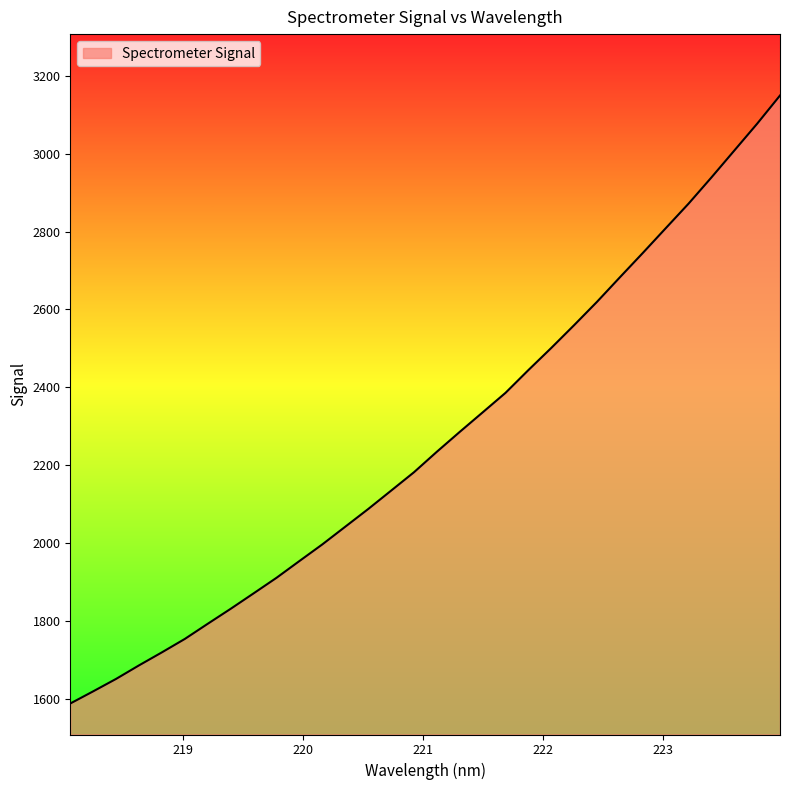

What is the difference between the maximum and minimum values?

1559.2